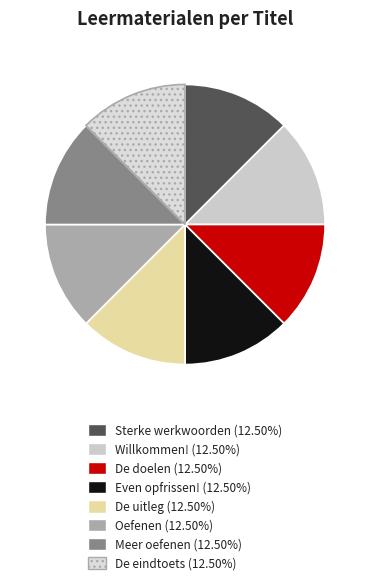

To the nearest percent, what is the average slice percentage?

12%